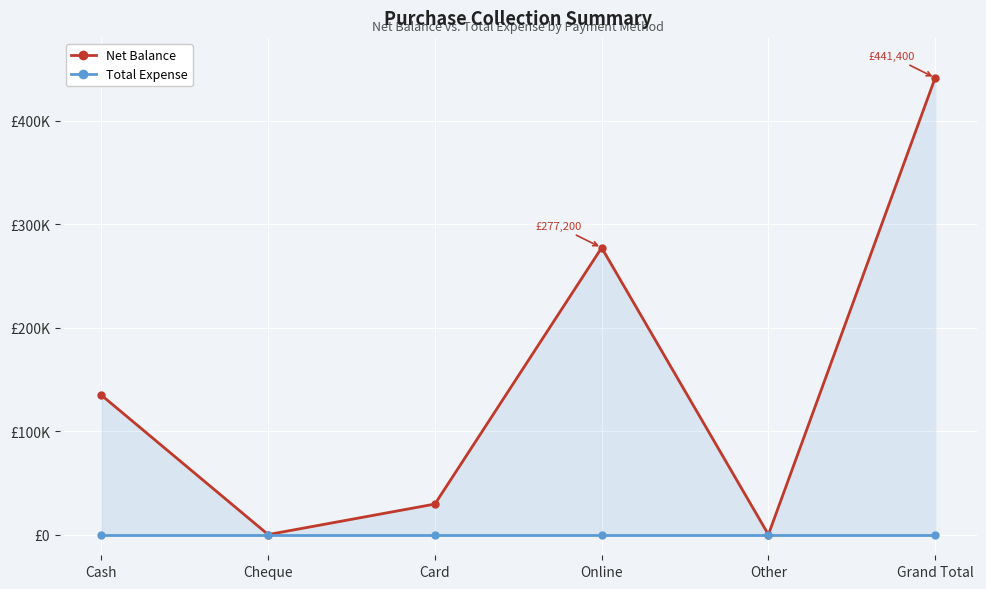

At which label does Net Balance first exceed 134700?

Online